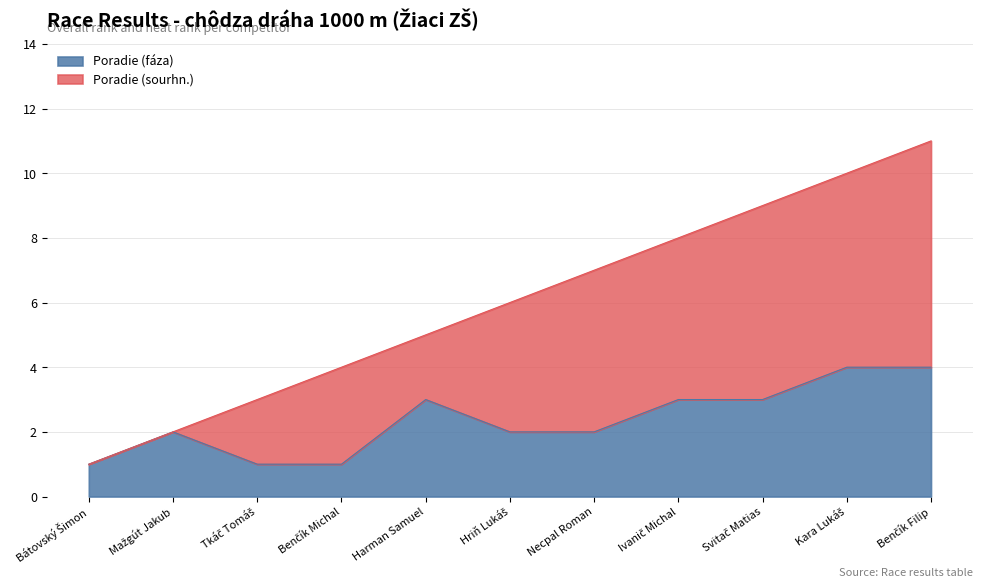

Which has a higher value, Hriň Lukáš or Ivanič Michal?

Ivanič Michal